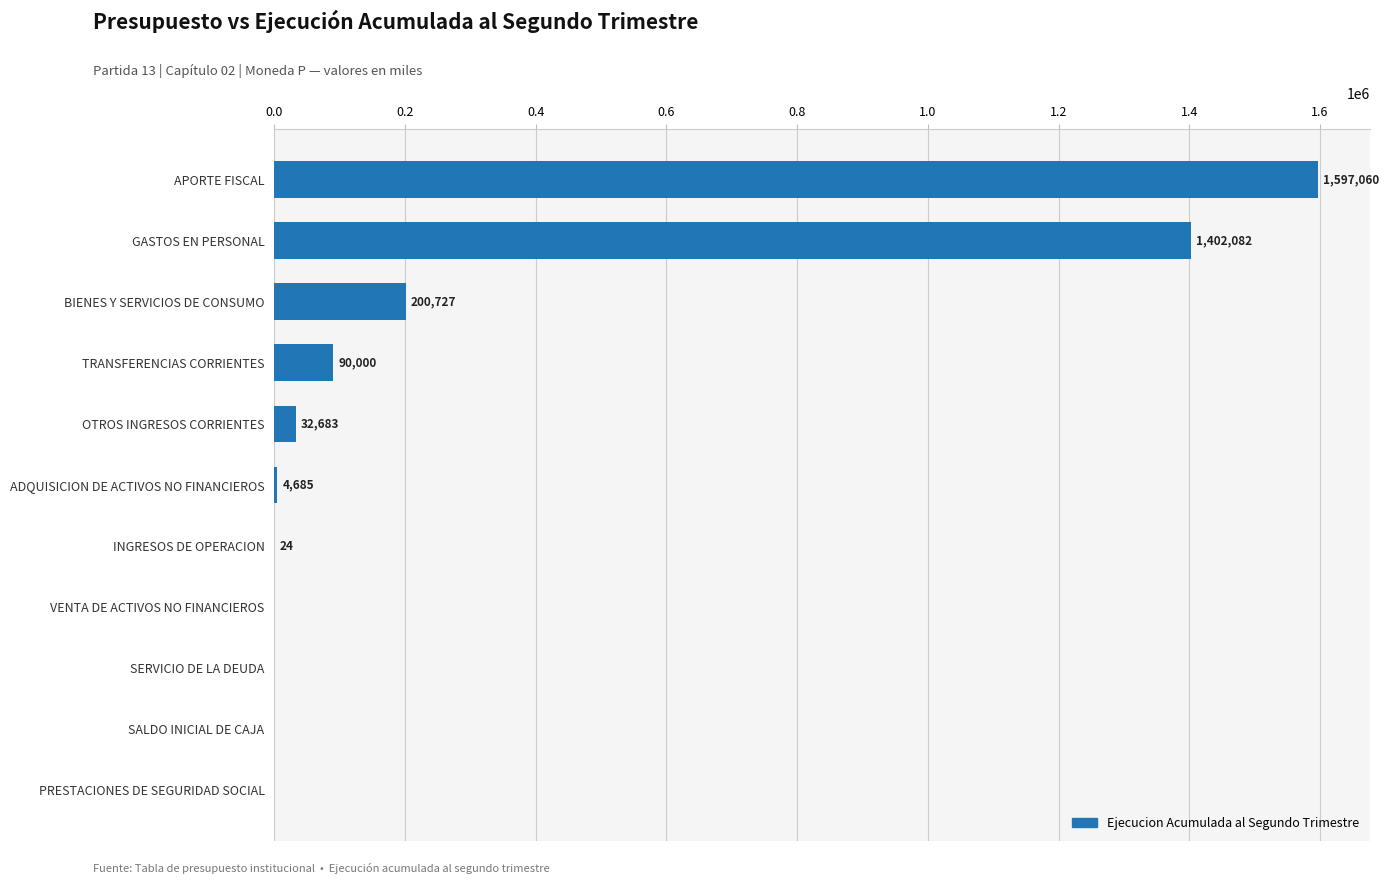

Where is the data nearest to the value 798530?

BIENES Y SERVICIOS DE CONSUMO